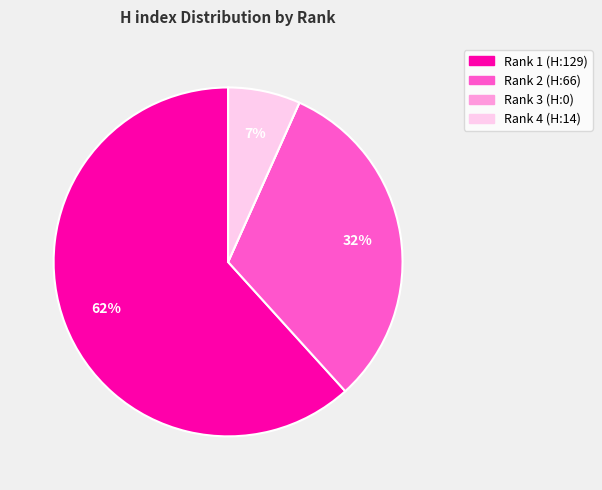

To the nearest percent, what is the difference between the Rank 1 (H:129) and Rank 2 (H:66) slice percentages?

30%